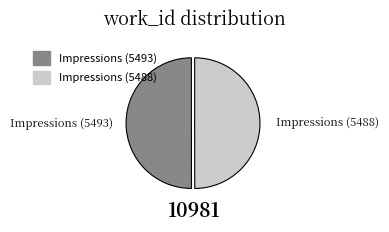

Approximately how many times larger is the value at Impressions (5488) compared to Impressions (5493)?

1.0